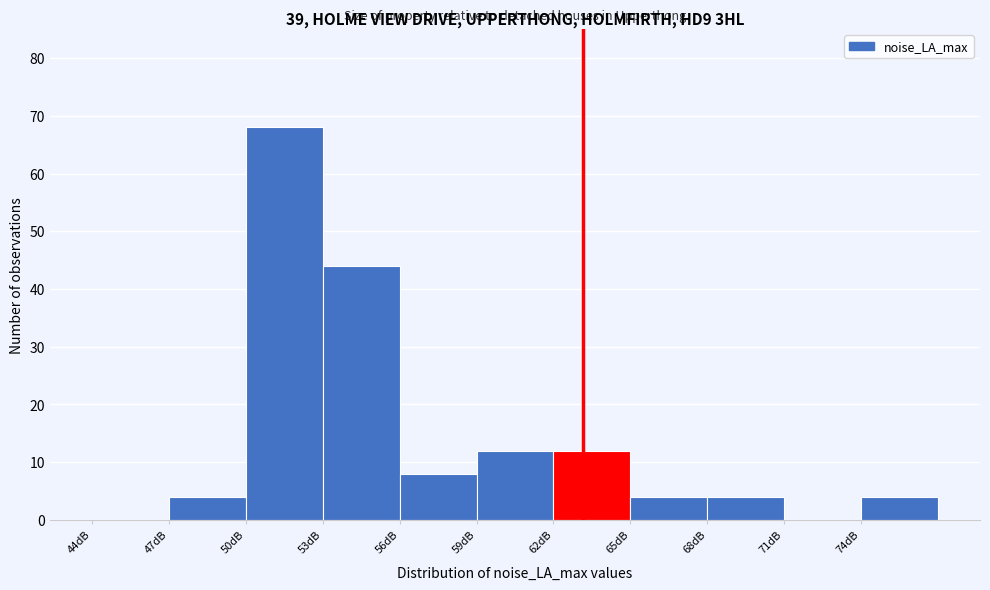

Which range on the x-axis has the tallest bar?

50 to 53